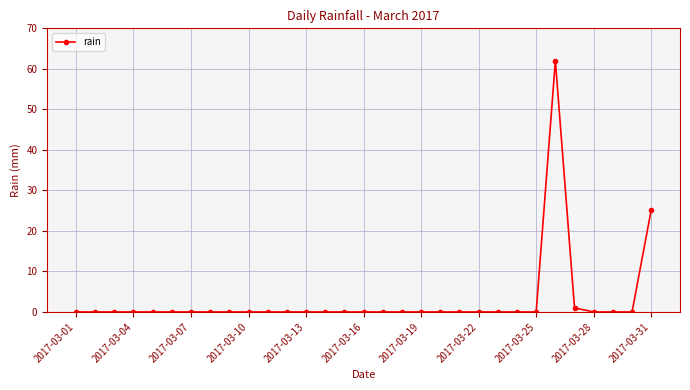

What is the difference between the maximum and second lowest values?

62.0